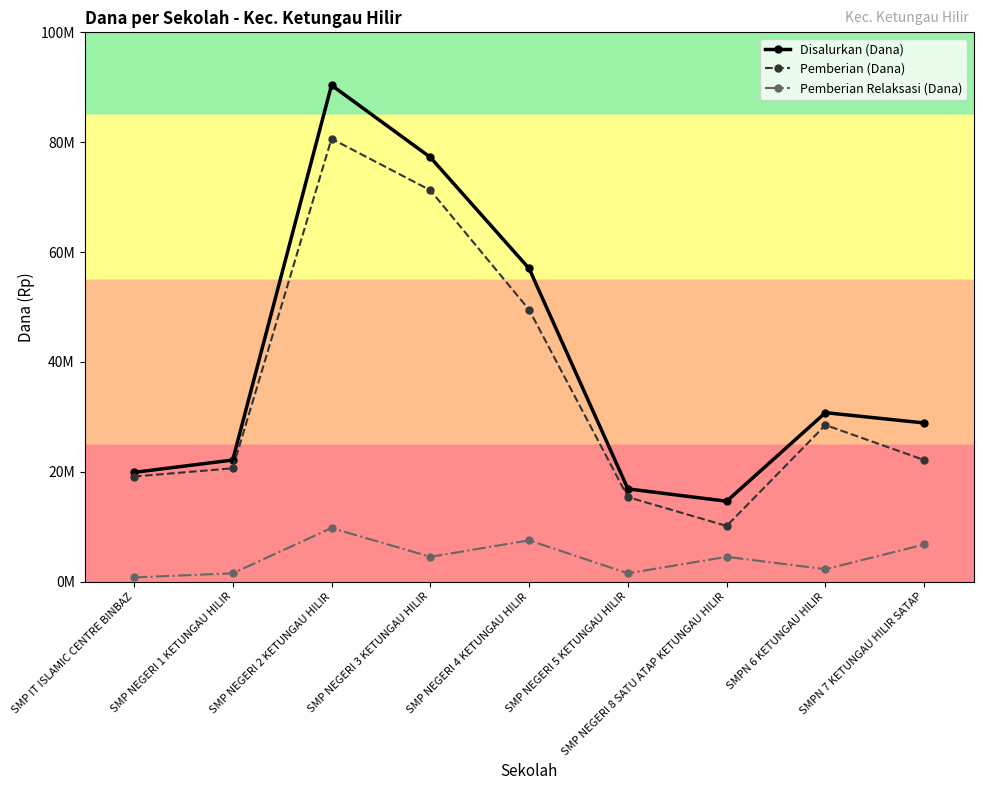

Which series has the largest total across all categories?

Disalurkan (Dana)